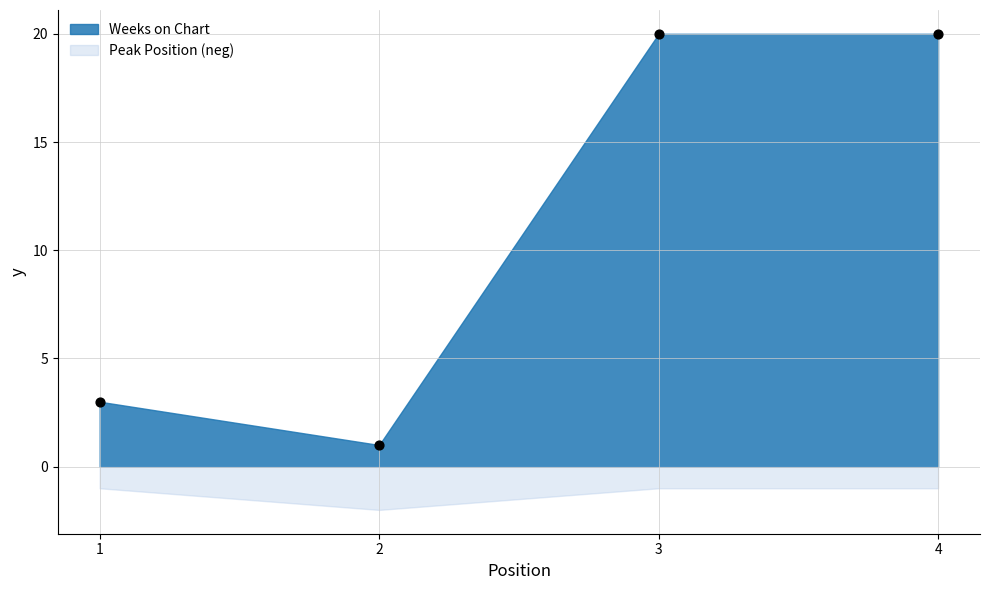

What Y value in the scatter plot is closest to 10?

3